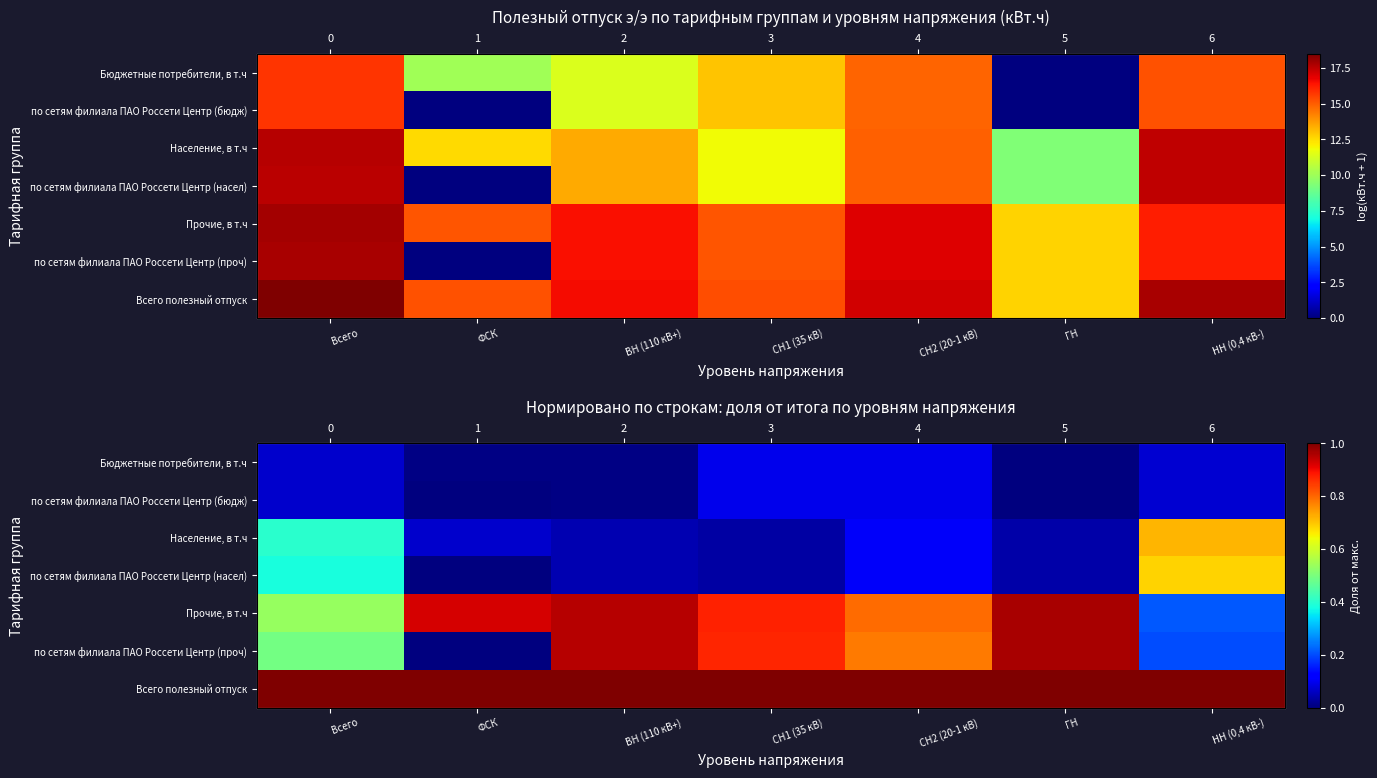

What is the average value of the Население, в т.ч series?

0.2